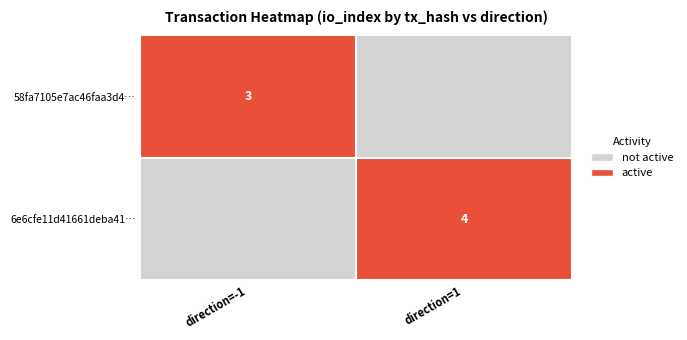

The 58fa7105e7ac46faa3d4d33ad956e76c5c1ef2f series shows 0 at -1. True or false?

False